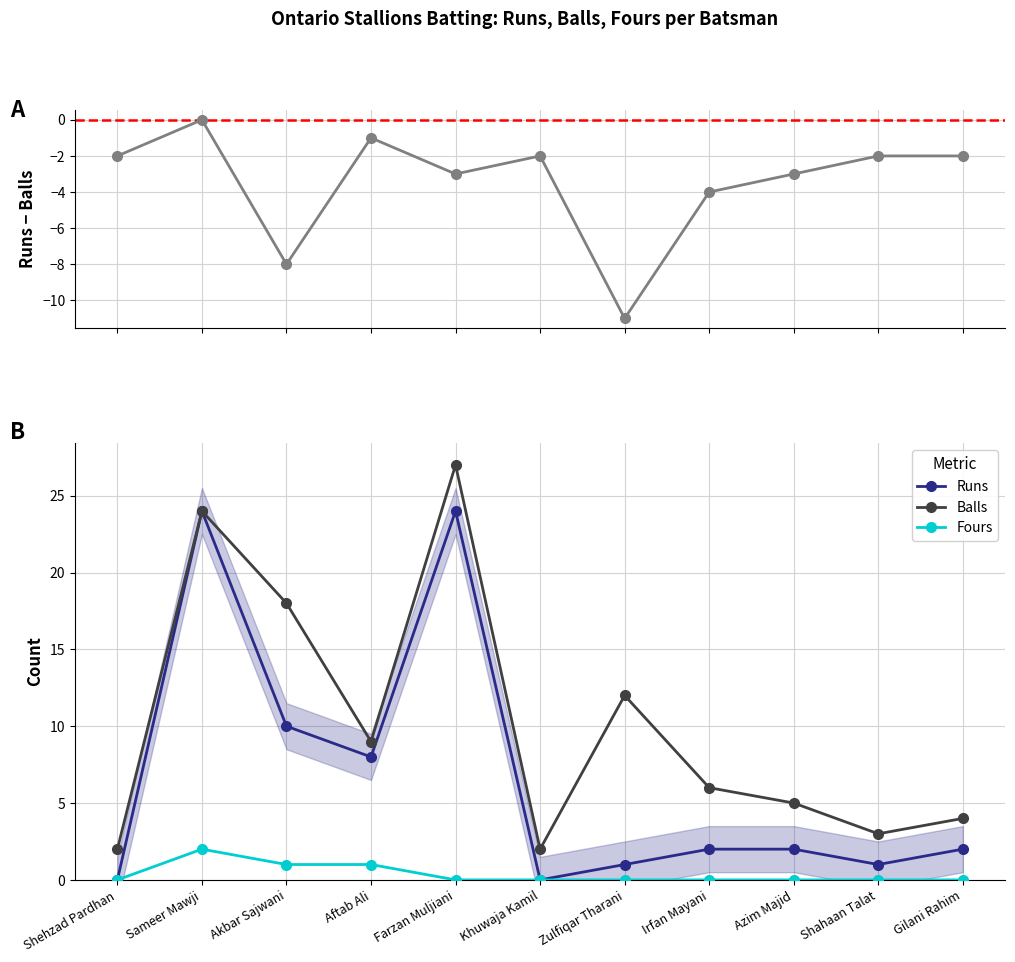

List the labels in order of Fours value, smallest first.

Shehzad Pardhan, Farzan Muljiani, Khuwaja Kamil, Zulfiqar Tharani, Irfan Mayani, Azim Majid, Shahaan Talat, Gilani Rahim, Akbar Sajwani, Aftab Ali, Sameer Mawji